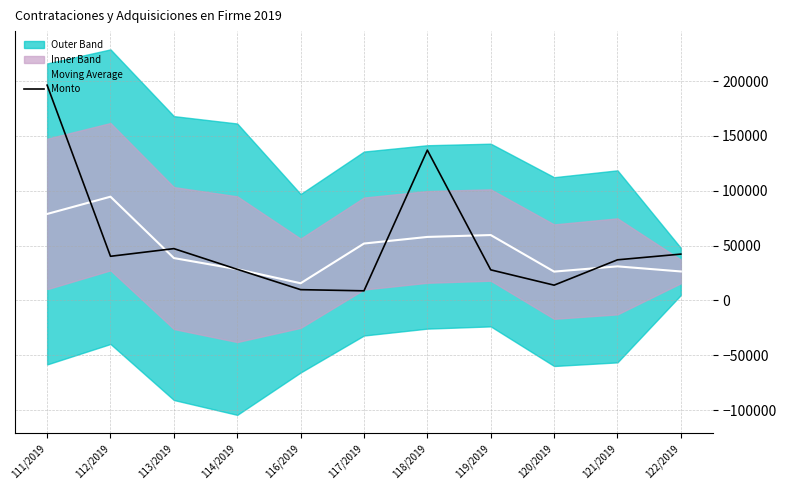

How many values in the Moving Average series are below 38634?

5